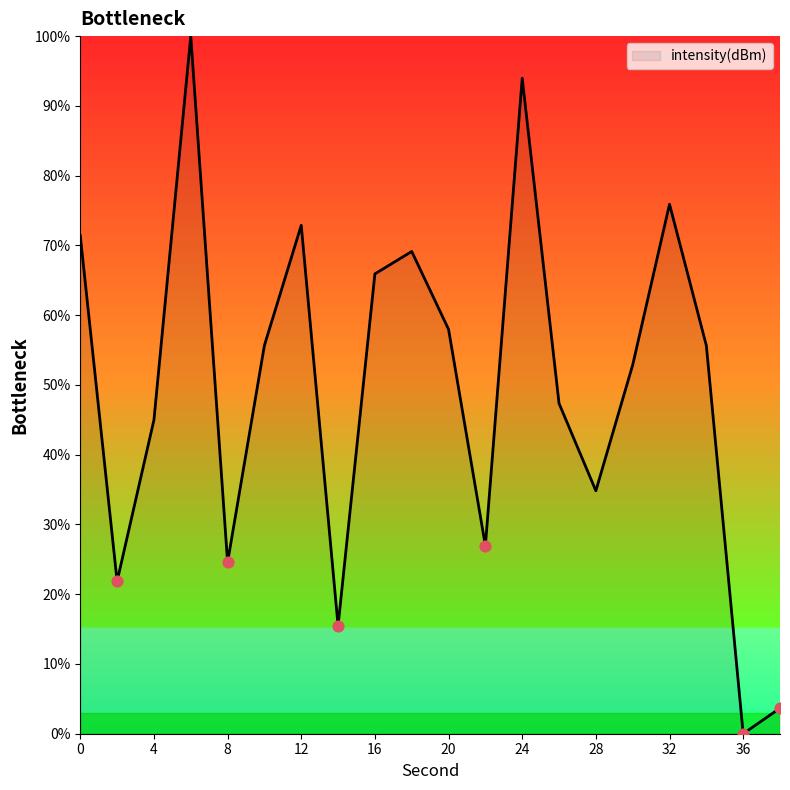

What is the maximum value shown in the chart?

100.0